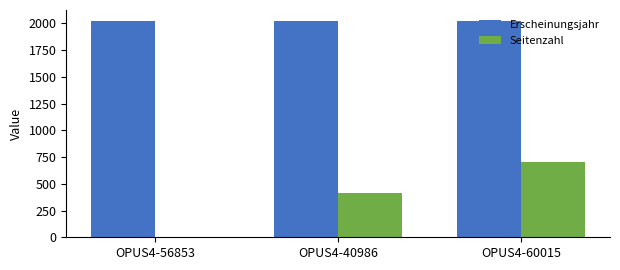

What is the maximum value shown in the chart?

2023